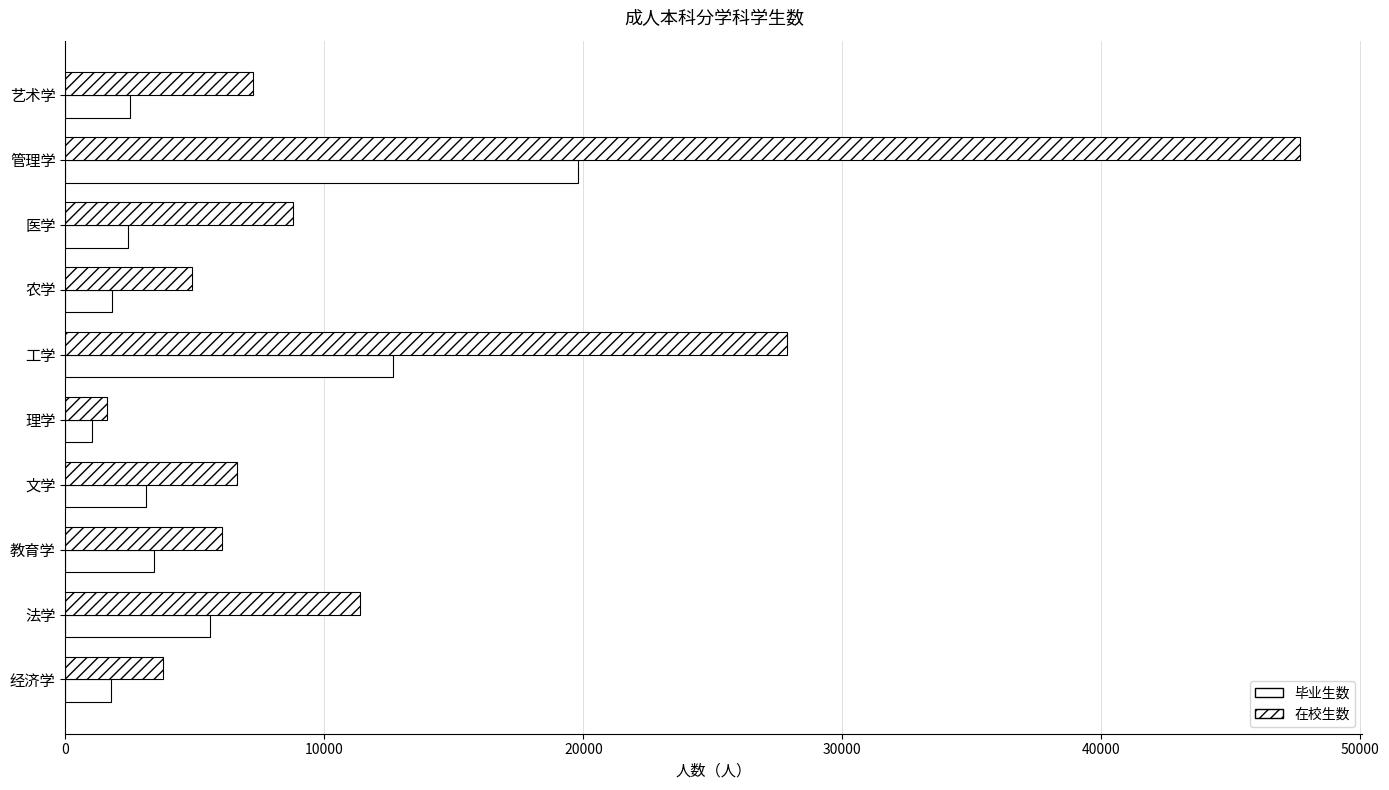

How many values in the 在校生数 series are below 7256?

5